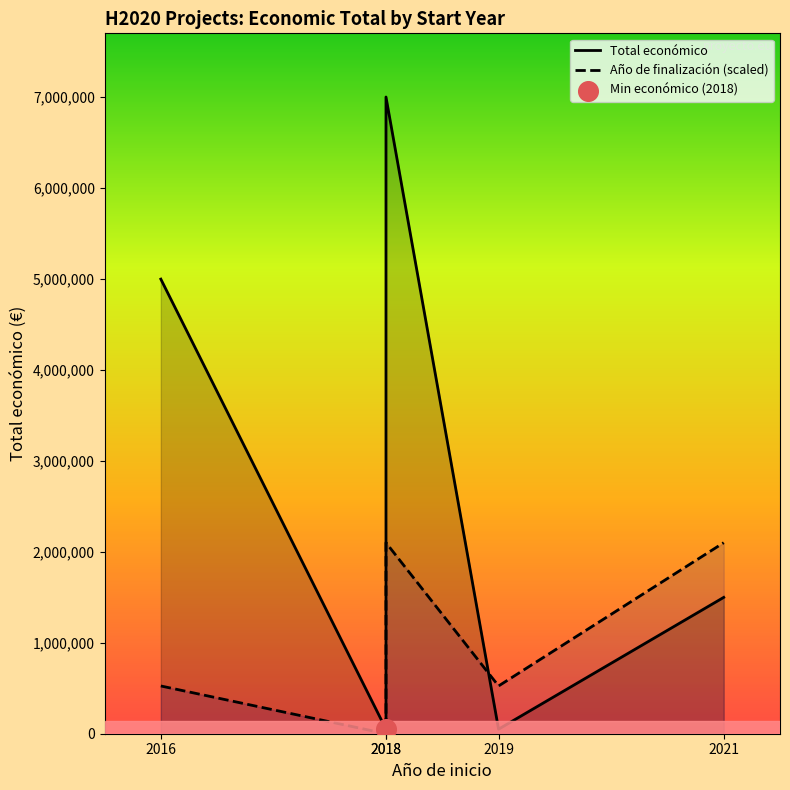

Which series contains the highest Y value?

Total económico